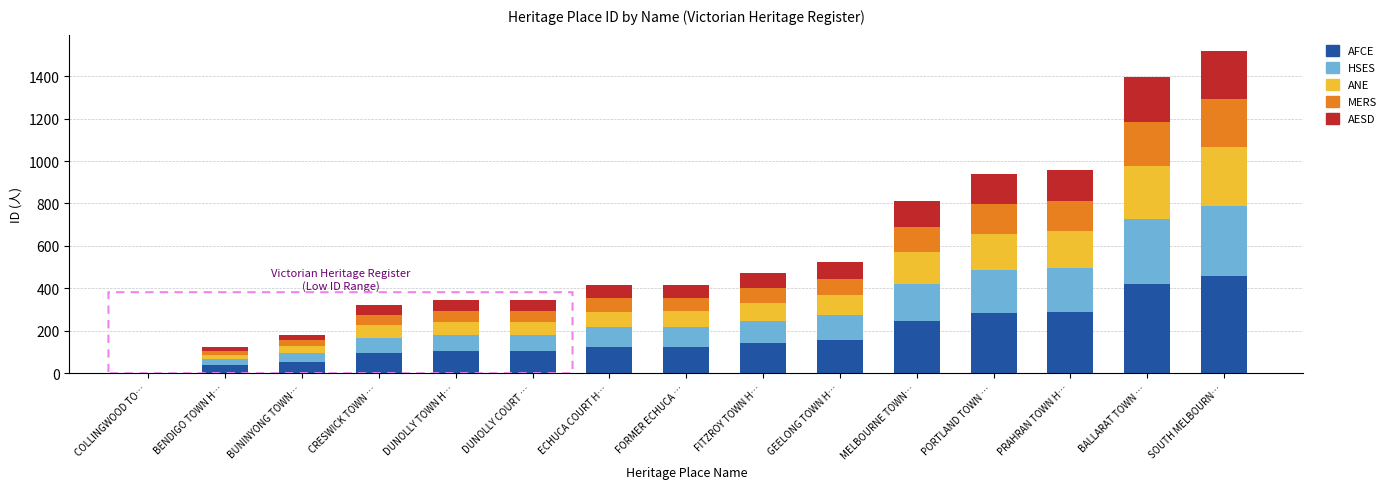

What is the total value across all series at FITZROY TOWN H…?

471.0